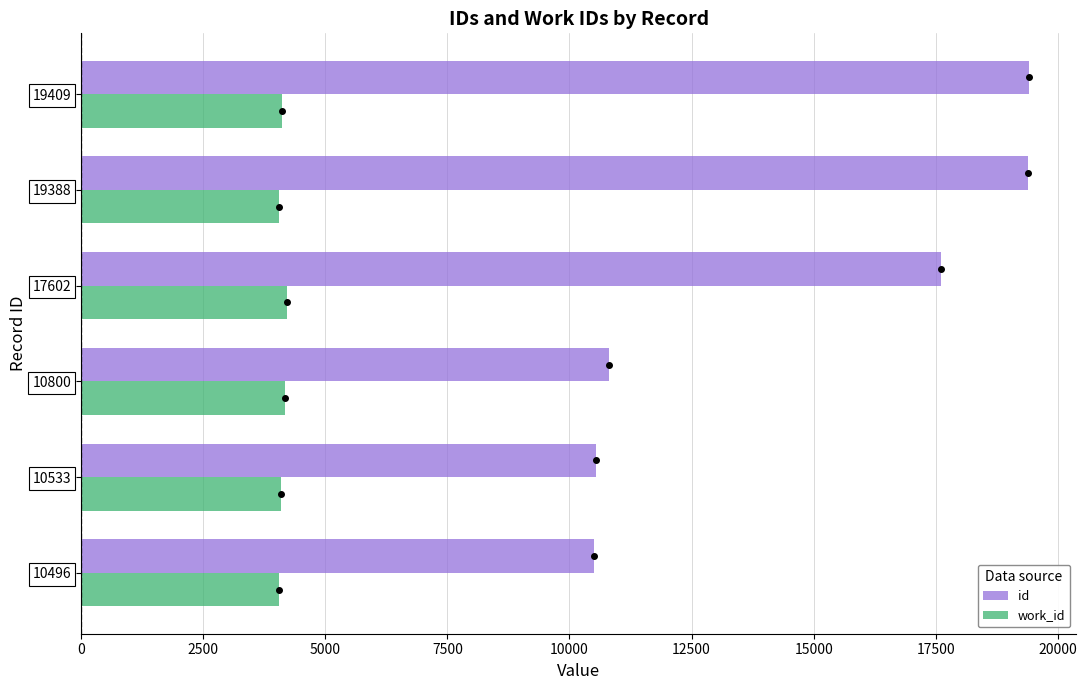

How many categories are shown in the chart?

6